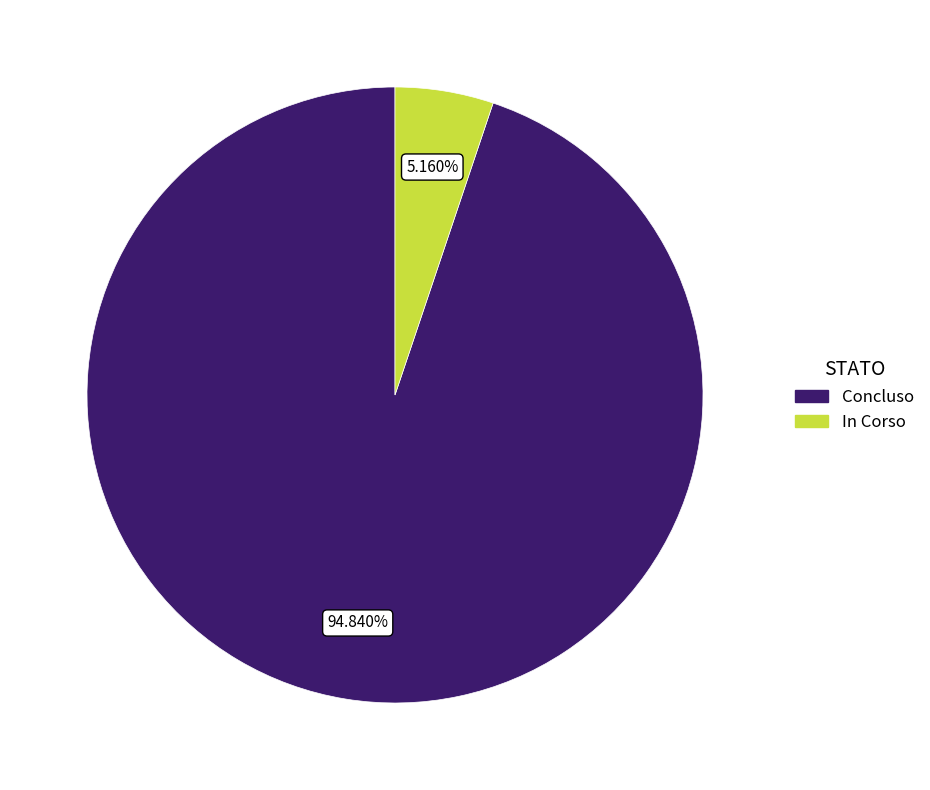

What is the smallest slice in the pie chart?

In Corso